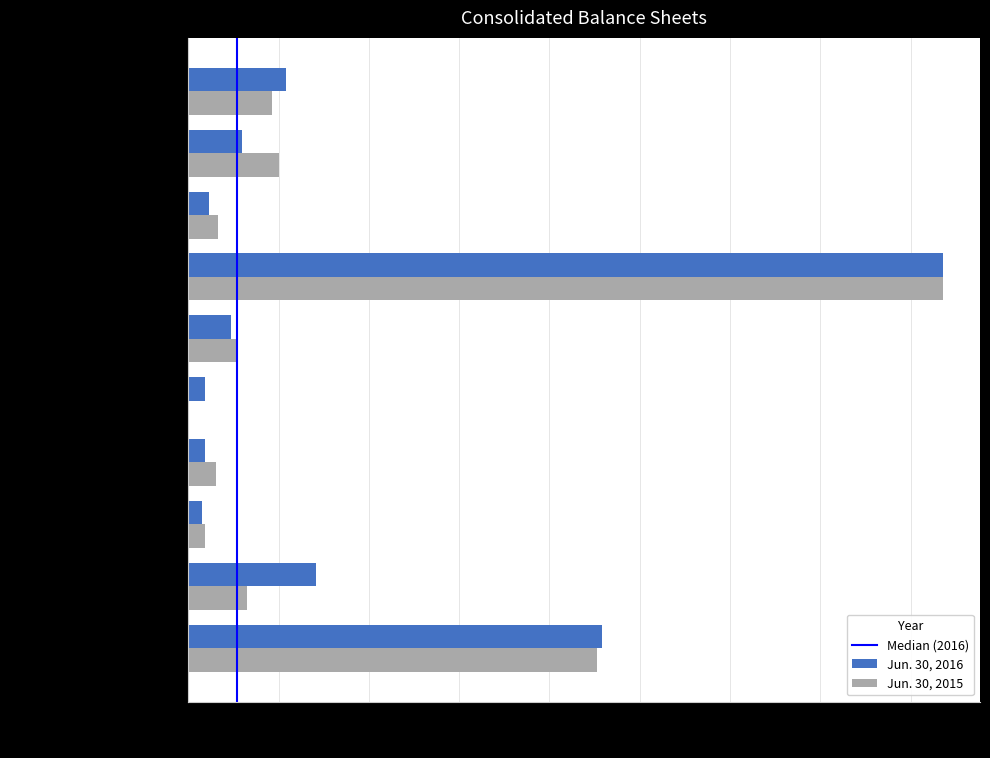

What is the average value of the Jun. 30, 2016 series?

4319169